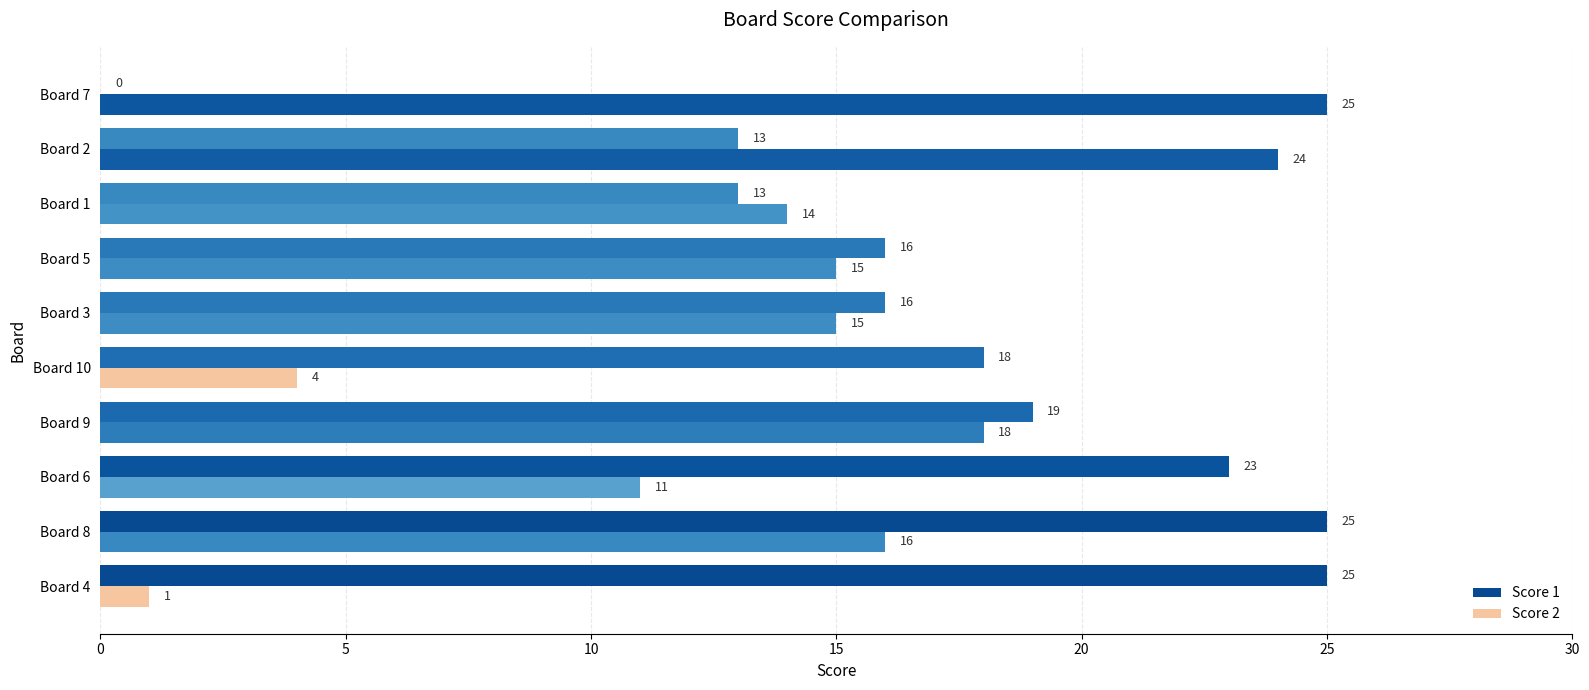

Between Board 3 and Board 1, which series saw the biggest shift?

Score 1